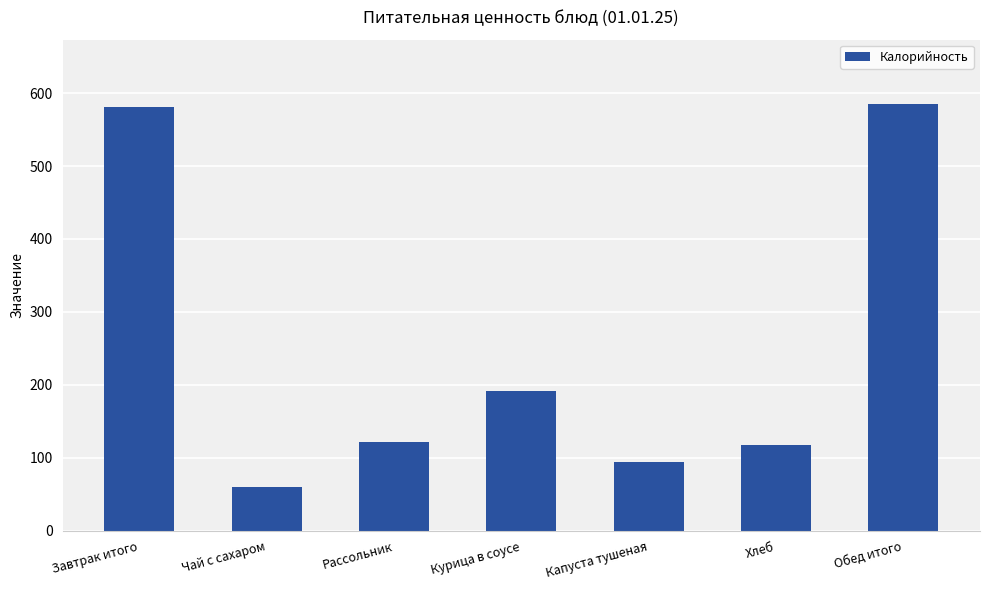

What is the sum of the values at Завтрак итого and Рассольник?

702.4